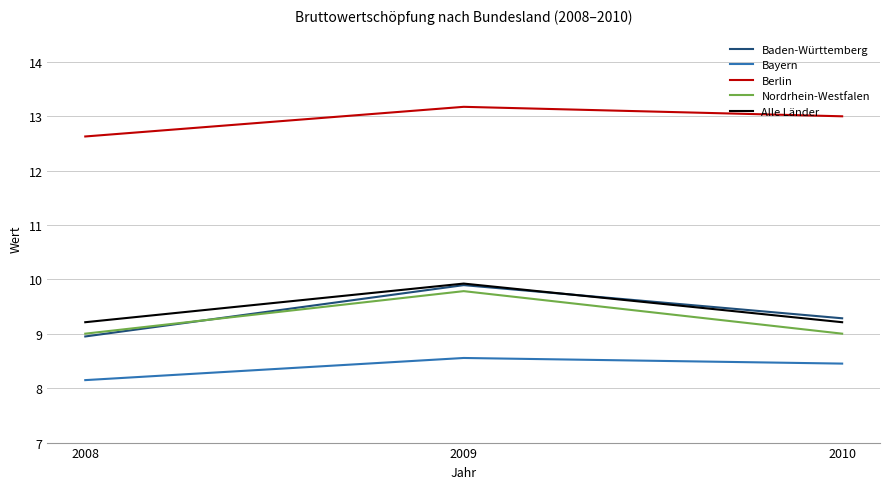

Reading left to right, transcribe all the data shown in this chart.

Baden-Württemberg: 9.0	9.9	9.3
Bayern: 8.1	8.6	8.5
Berlin: 12.6	13.2	13.0
Nordrhein-Westfalen: 9.0	9.8	9.0
Alle Länder: 9.2	9.9	9.2